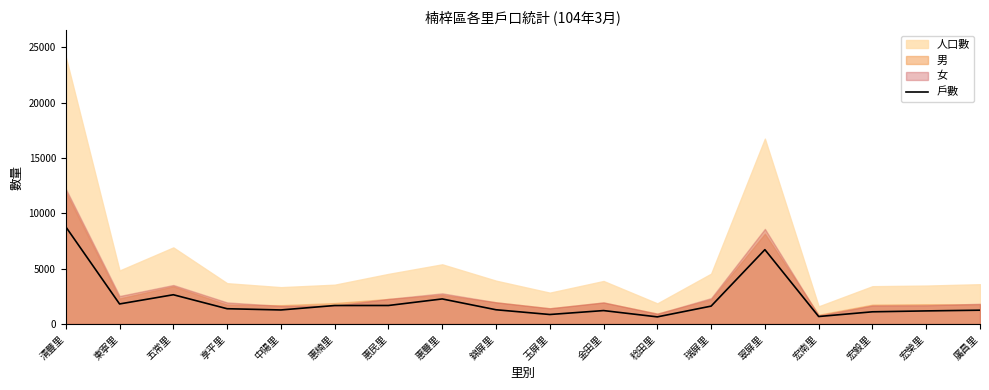

What is the label of the 17th point from the right?

東寧里